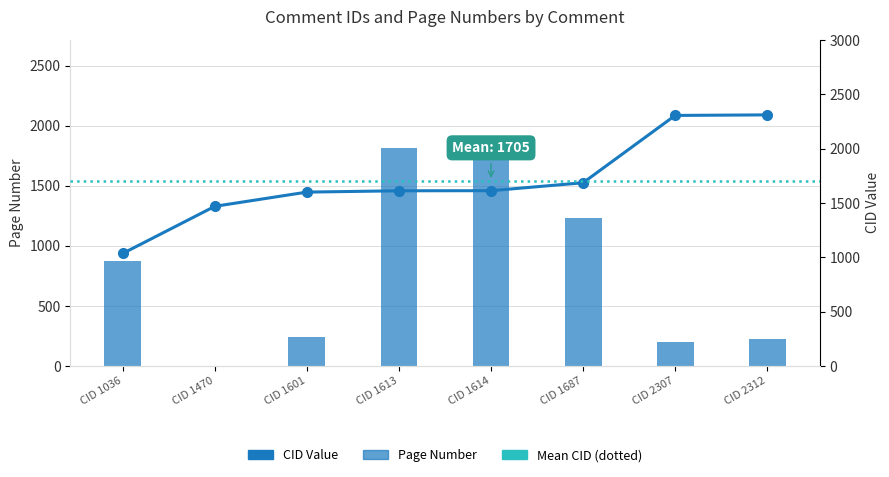

What is the highest value of the Page series?

1812